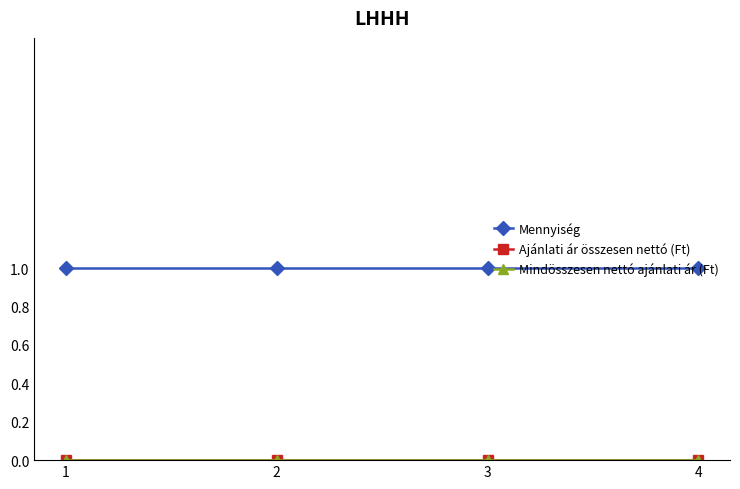

Reading left to right, what are all the values shown in this chart?

Mennyiség: 1	1	1	1
Ajánlati ár összesen nettó (Ft): 0	0	0	0
Mindösszesen nettó ajánlati ár (Ft): 0	0	0	0